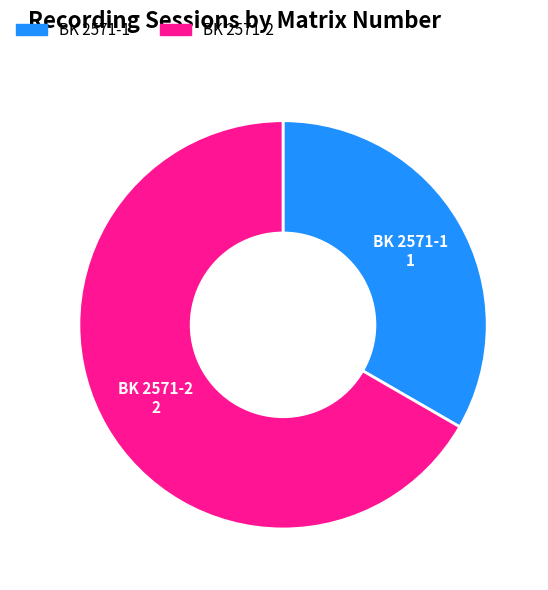

Is BK 2571-2 the majority of the pie?

Yes